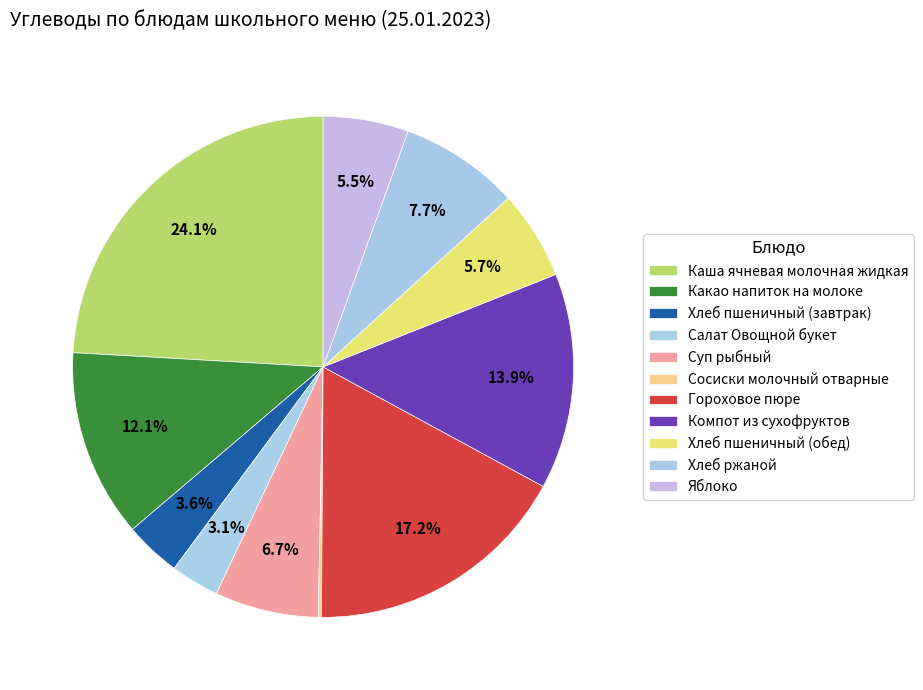

What is the total percentage of Хлеб пшеничный (обед) and Компот из сухофруктов?

19.7%